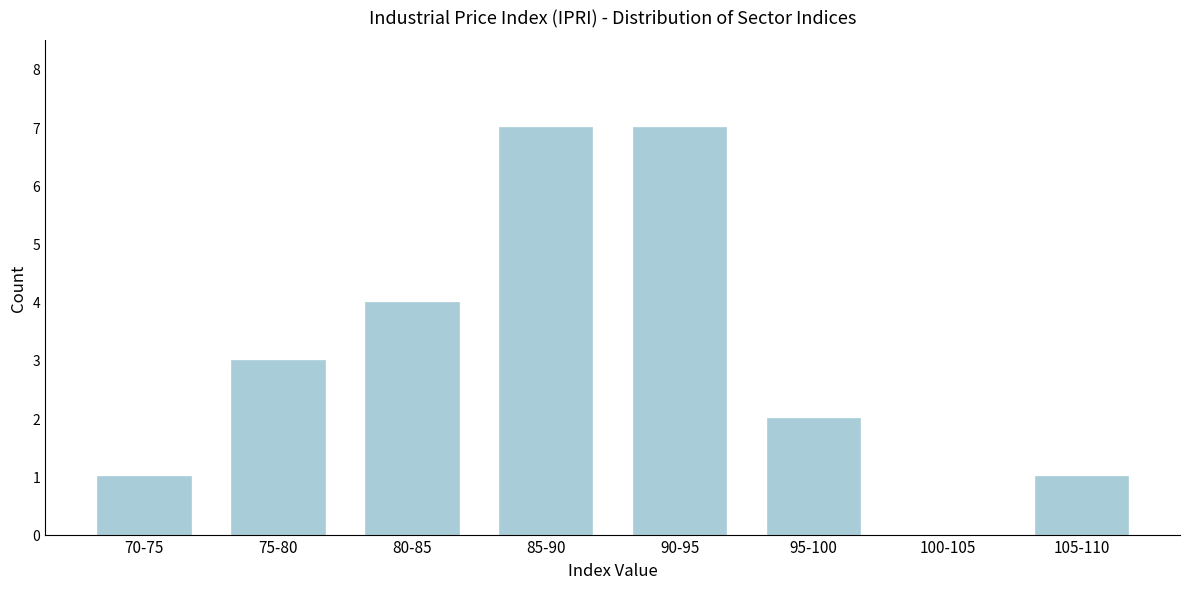

Reading left to right, list all the values displayed in this chart.

70-75=1	75-80=3	80-85=4	85-90=7	90-95=7	95-100=2	100-105=0	105-110=1